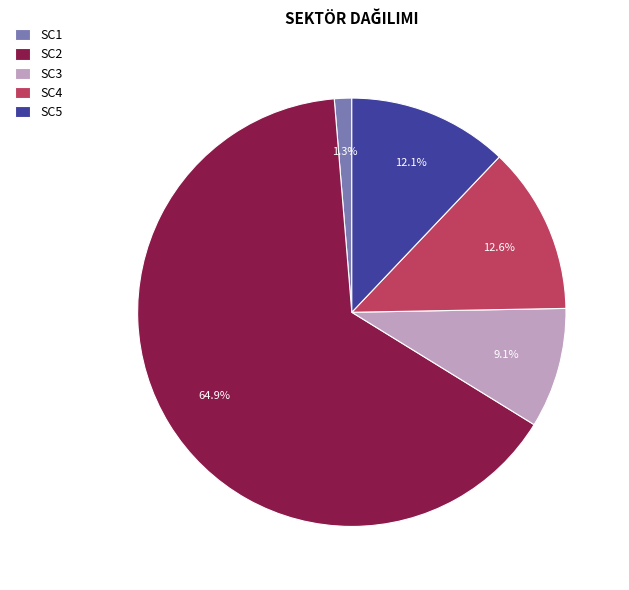

Which category has the smallest portion of the pie?

SC1